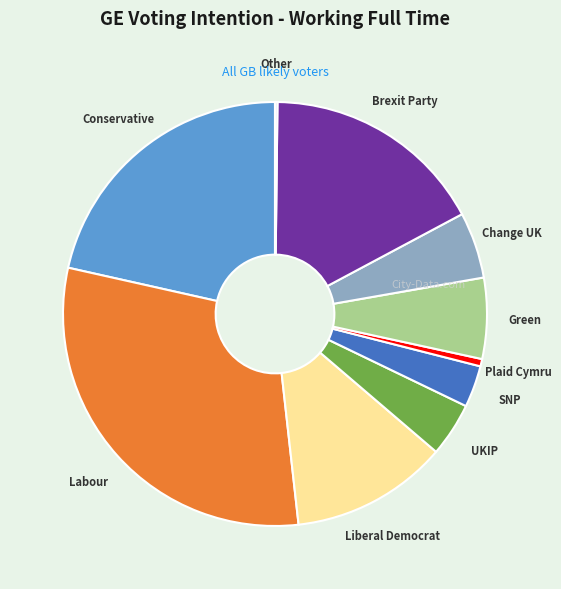

Is there a majority slice in this chart?

No